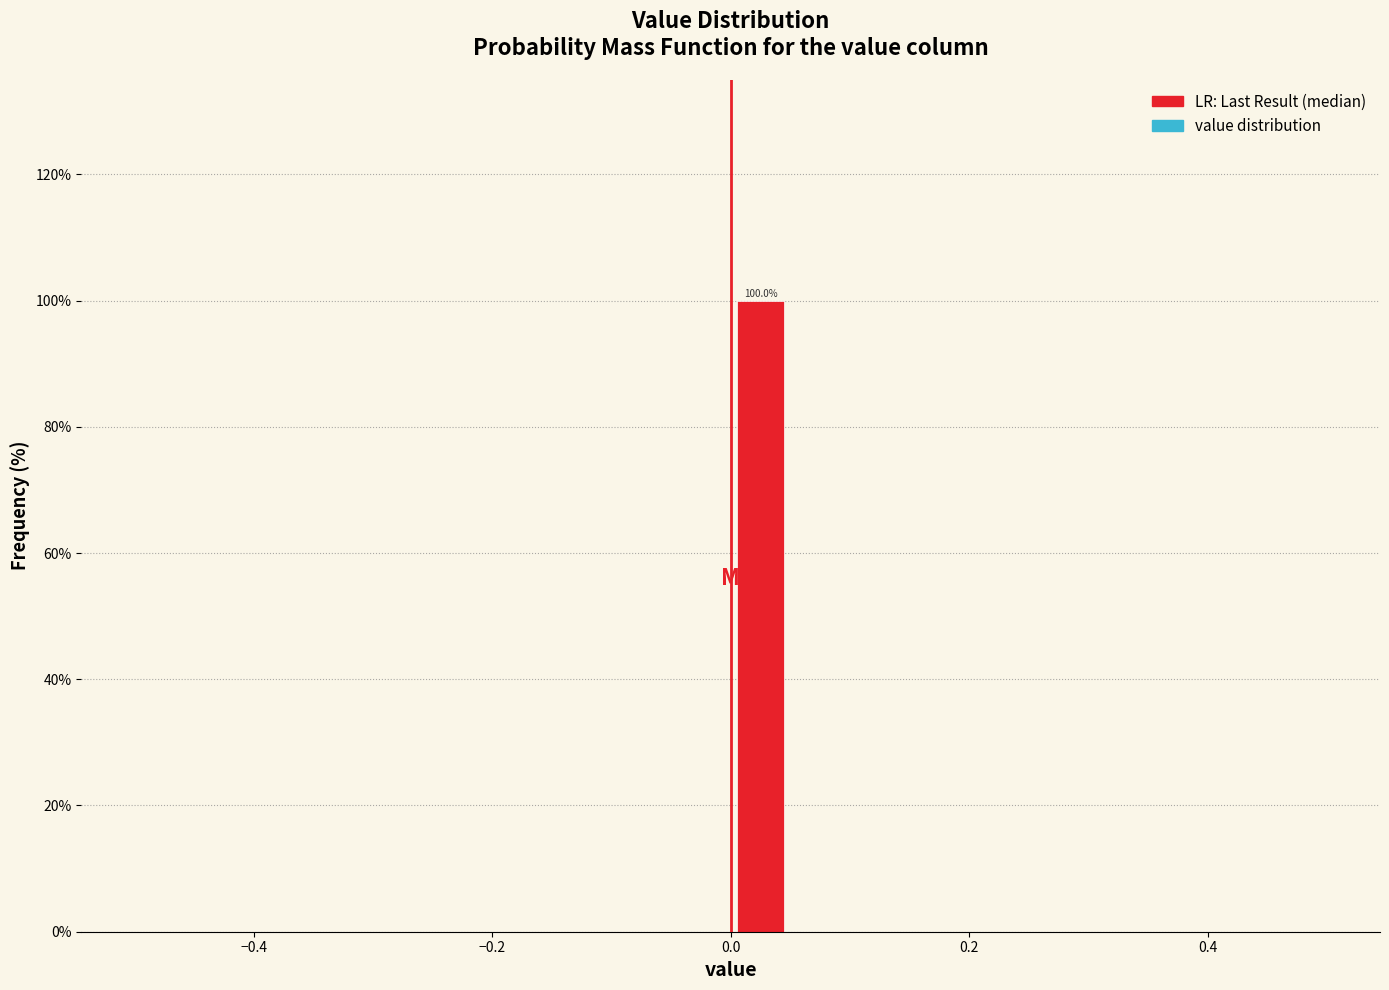

Read against the x-axis, roughly where is the centre of the tallest bar?

0.02